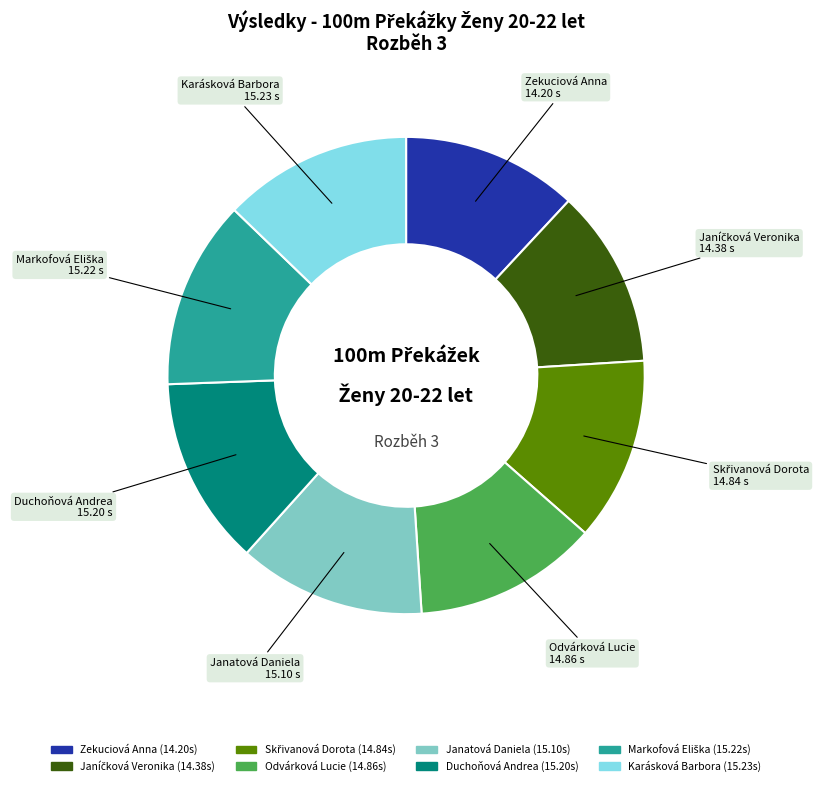

Is the sum of Janatová Daniela and Karásková Barbora greater than half?

No